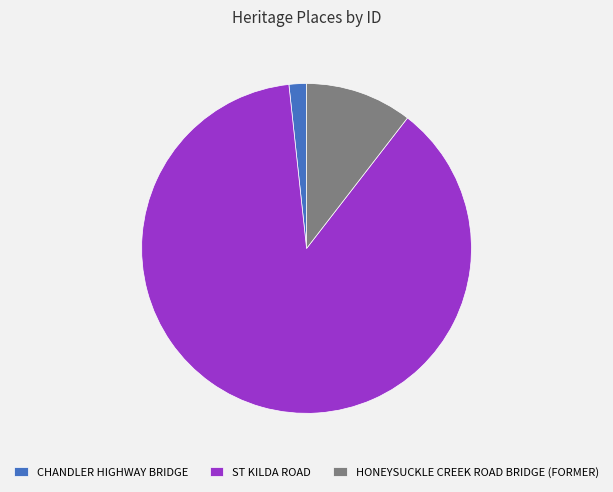

What is the smallest slice in the pie chart?

CHANDLER HIGHWAY BRIDGE